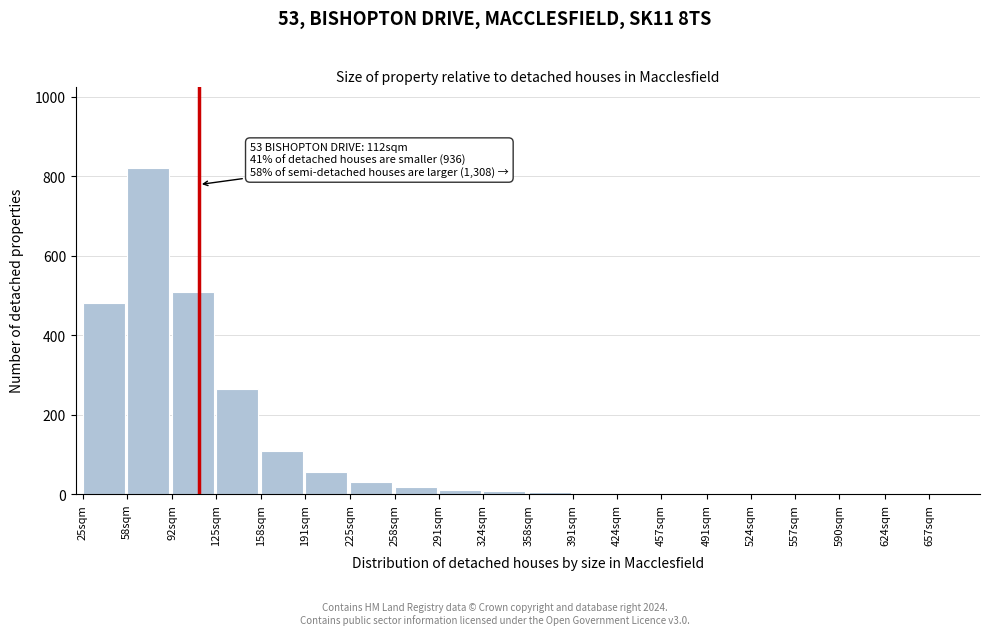

Which category has the highest value across all series?

58sqm